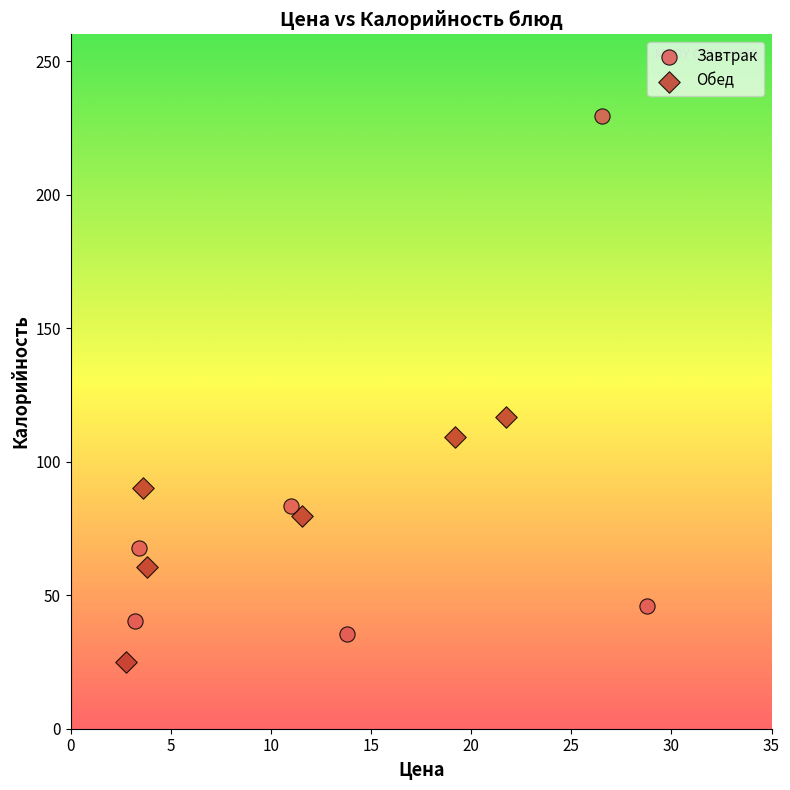

Which series contains the highest Y value?

Завтрак